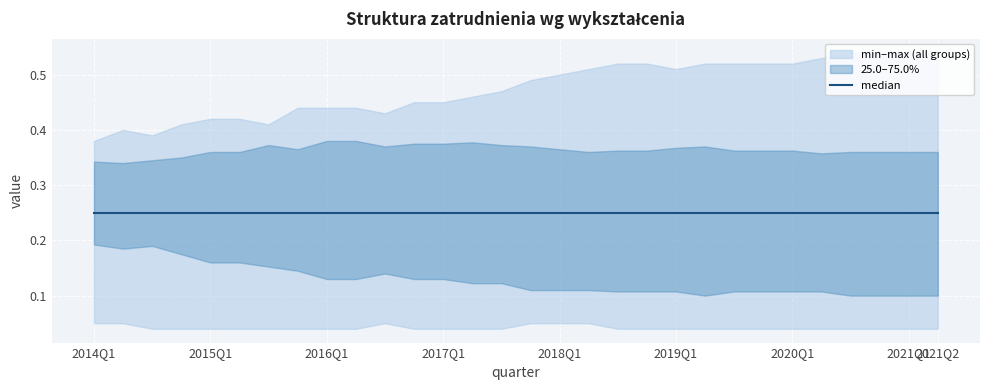

Which label corresponds to the largest value in the chart?

2020Q3